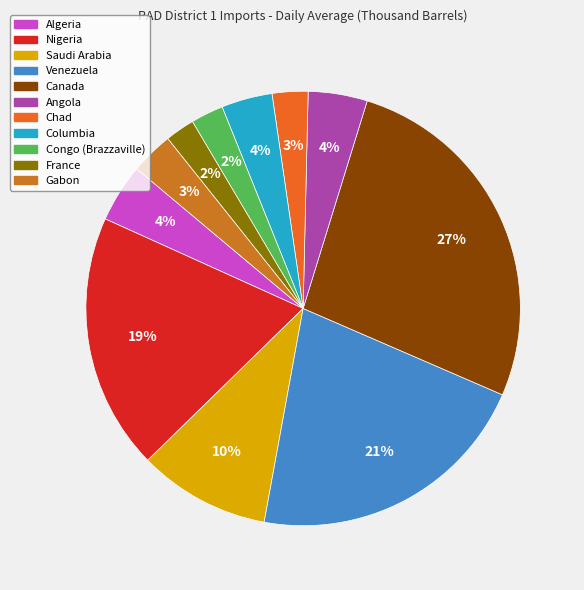

Combined, what portion of the pie is Angola and France?

6.6%